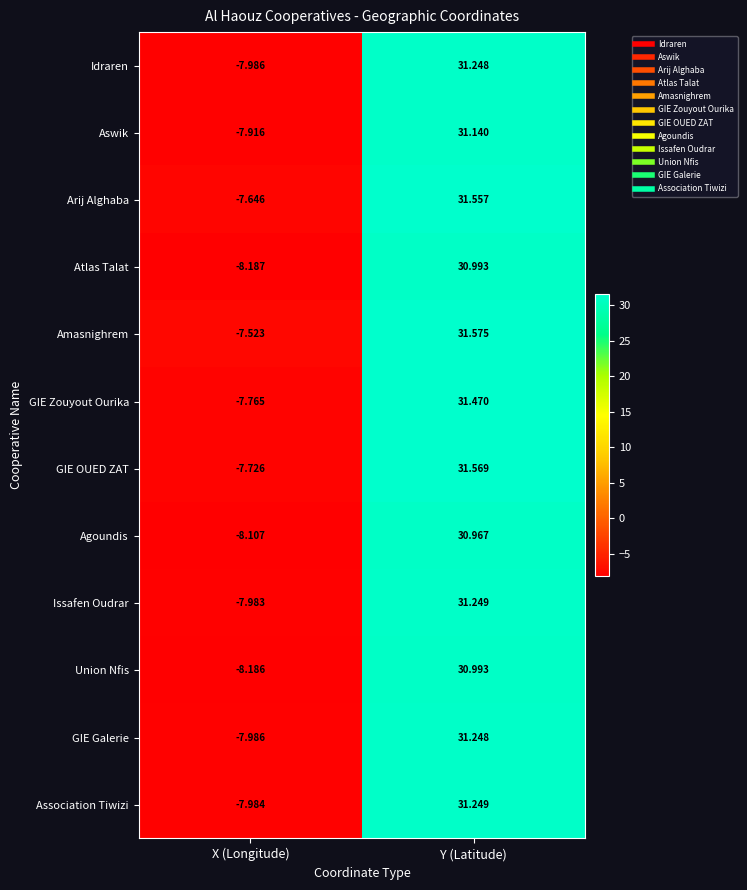

How many series are shown in this chart?

12